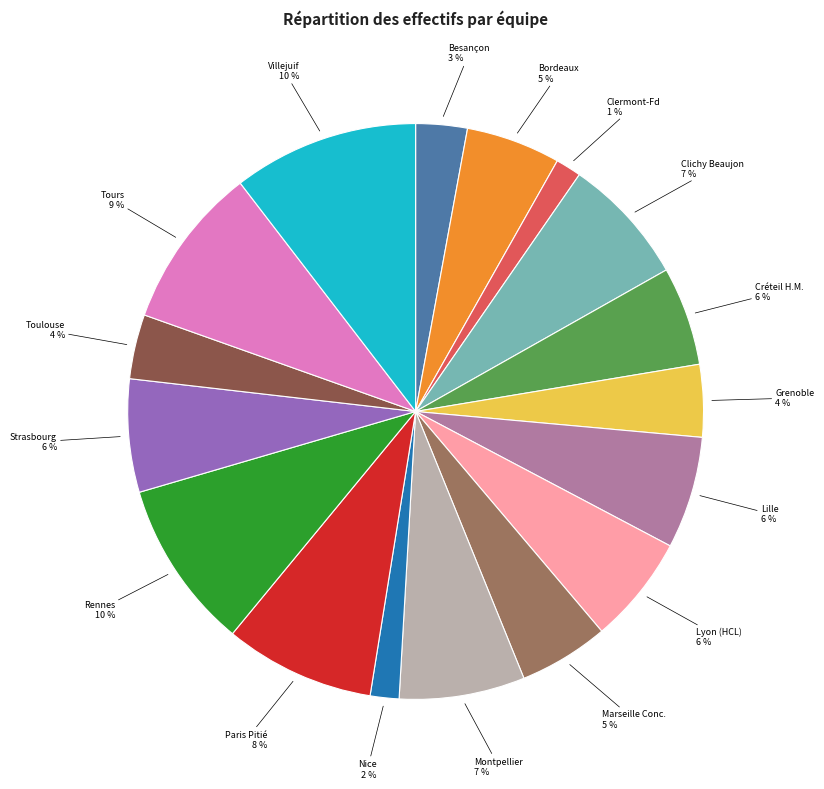

Does any single category account for the majority?

No